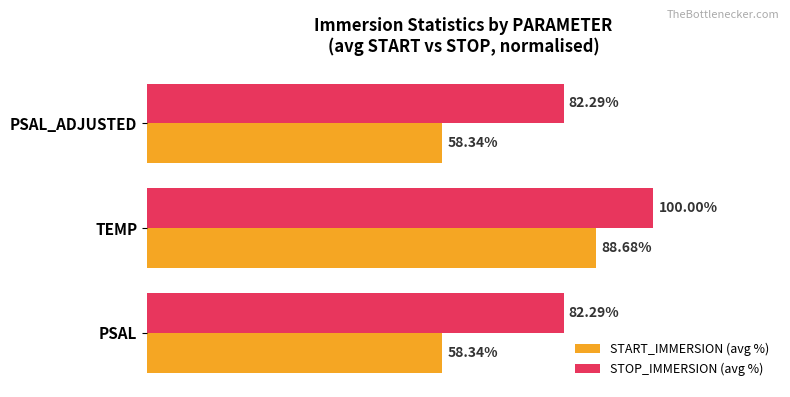

Between TEMP and PSAL_ADJUSTED, which series saw the biggest shift?

START_IMMERSION (avg %)